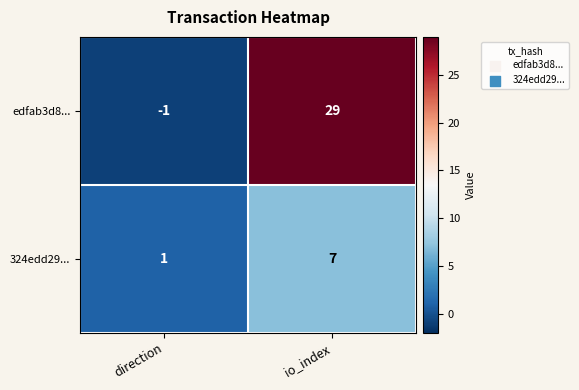

The 324edd29... series shows 0 at direction. True or false?

False